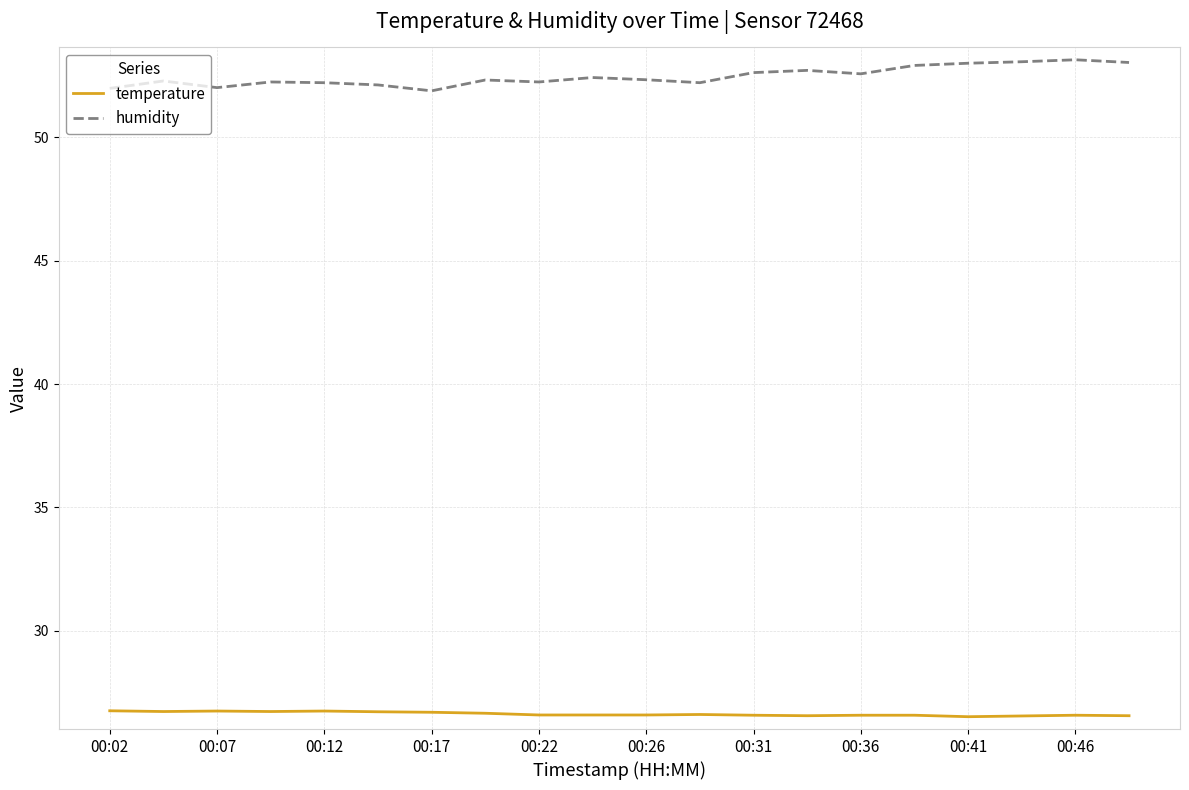

Which series has the largest total across all categories?

humidity